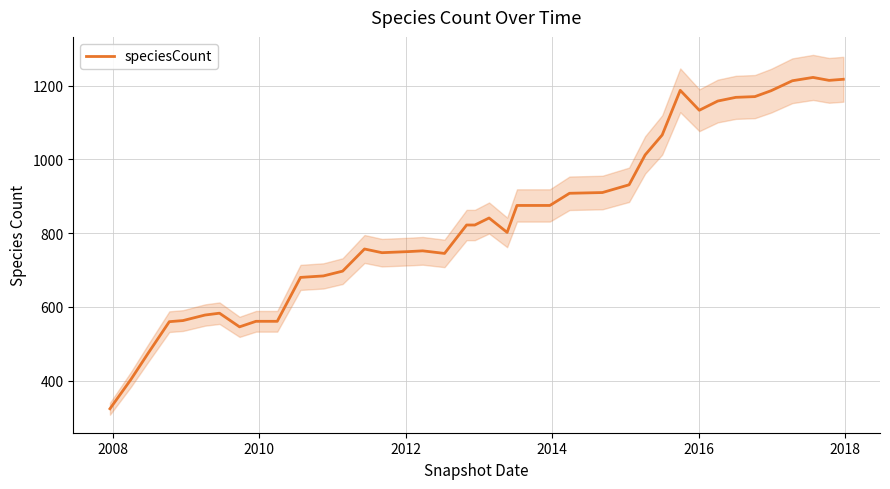

How many interior local peaks (higher than both neighbors) does the data have?

6